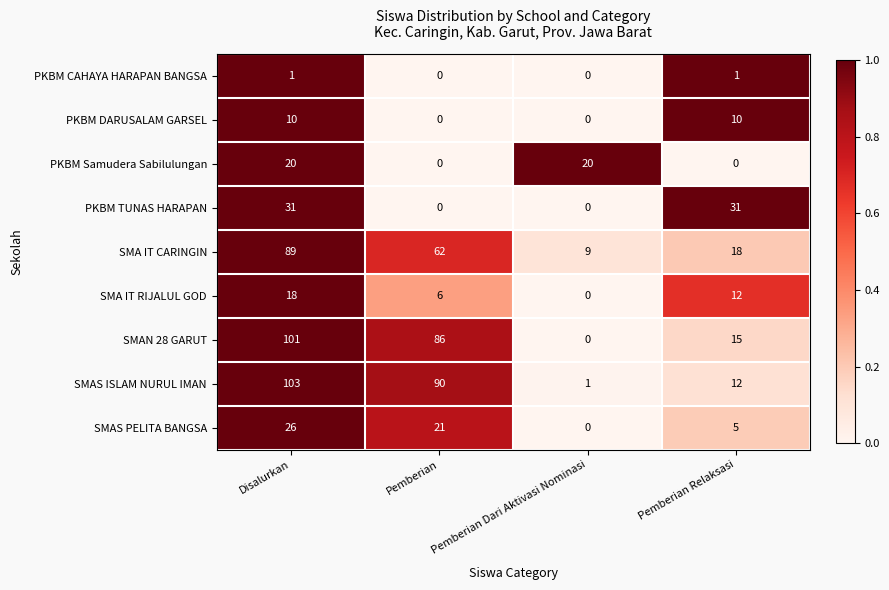

Which series changed the most between Pemberian Dari Aktivasi Nominasi and Pemberian Relaksasi?

PKBM TUNAS HARAPAN